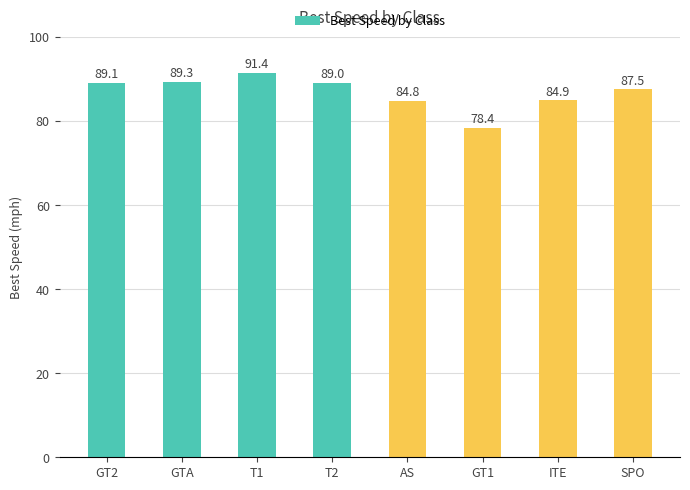

How many values are below 89?

4